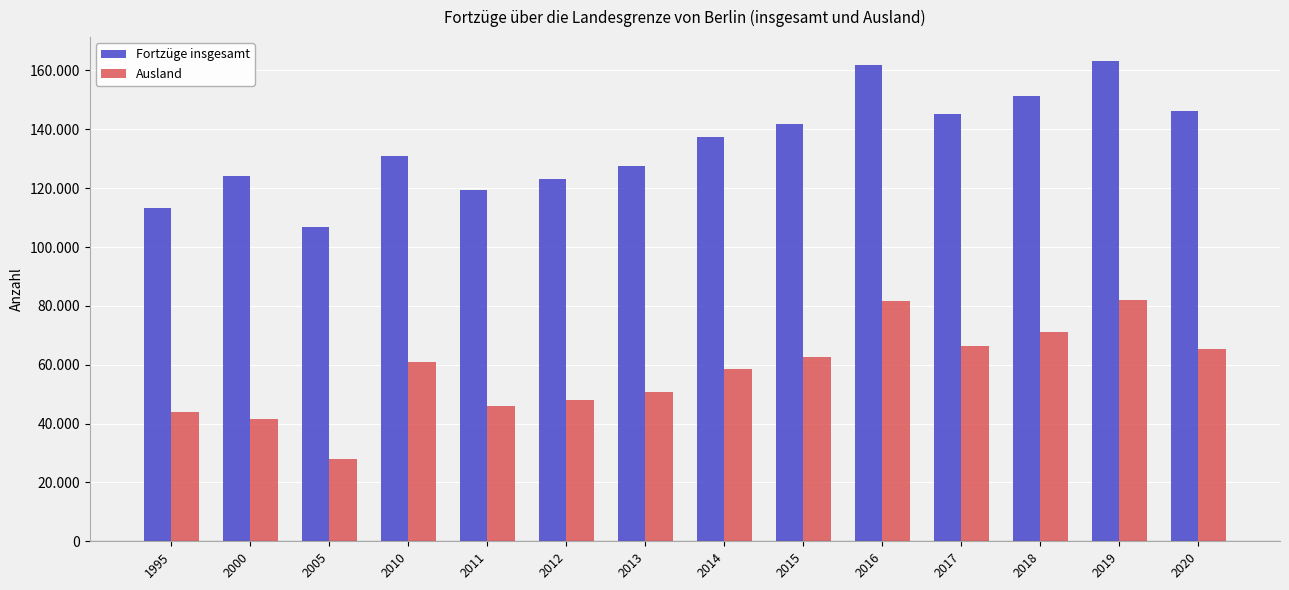

List the series in order of their overall mean, highest first.

Fortzüge insgesamt, Ausland